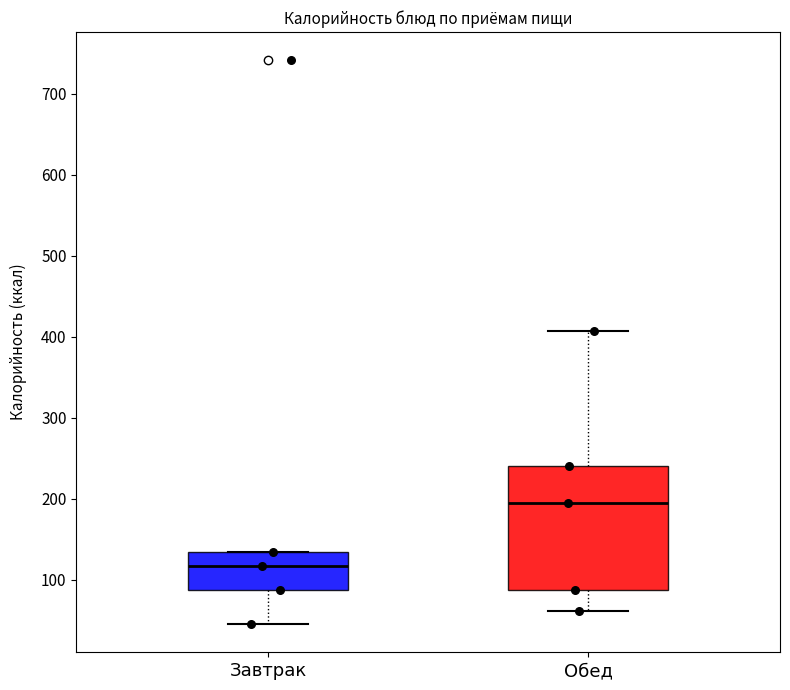

Which box has the lowest median line?

Завтрак